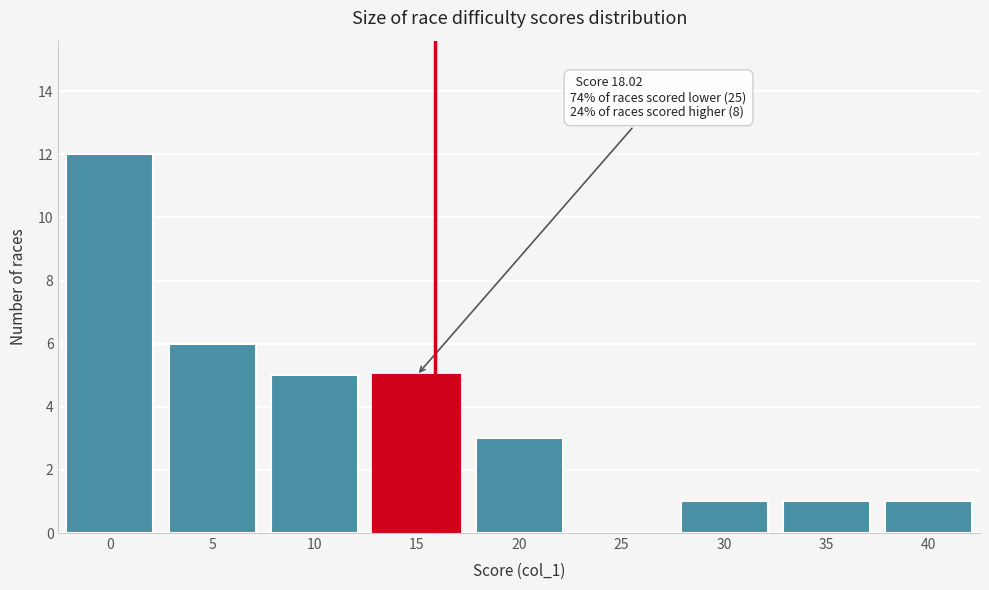

Reading right to left, extract all data points from this chart.

40=1	35=1	30=1	25=0	20=3	15=5	10=5	5=6	0=12